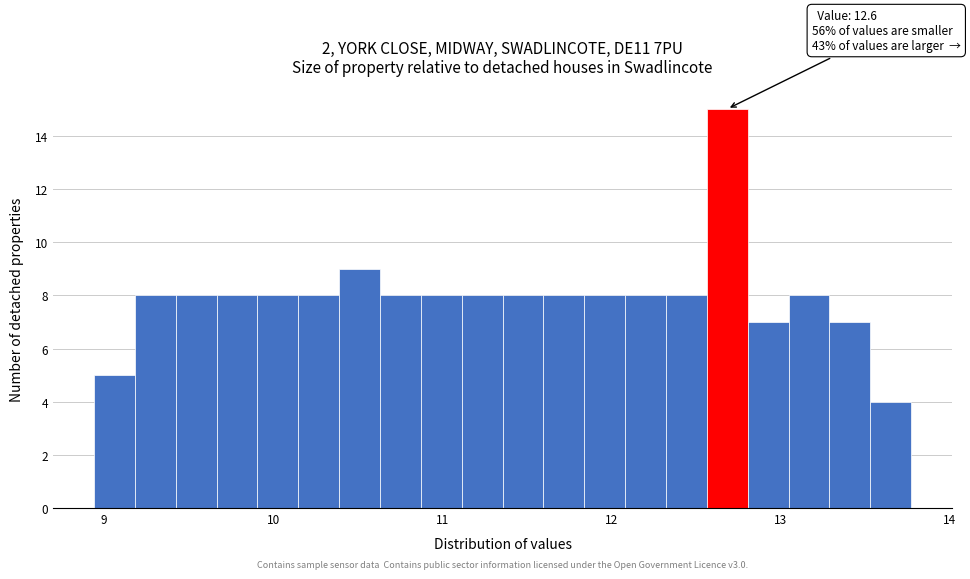

Around what value on the x-axis is the tallest bar? Give the approximate position of its centre, as read against the axis.

12.7